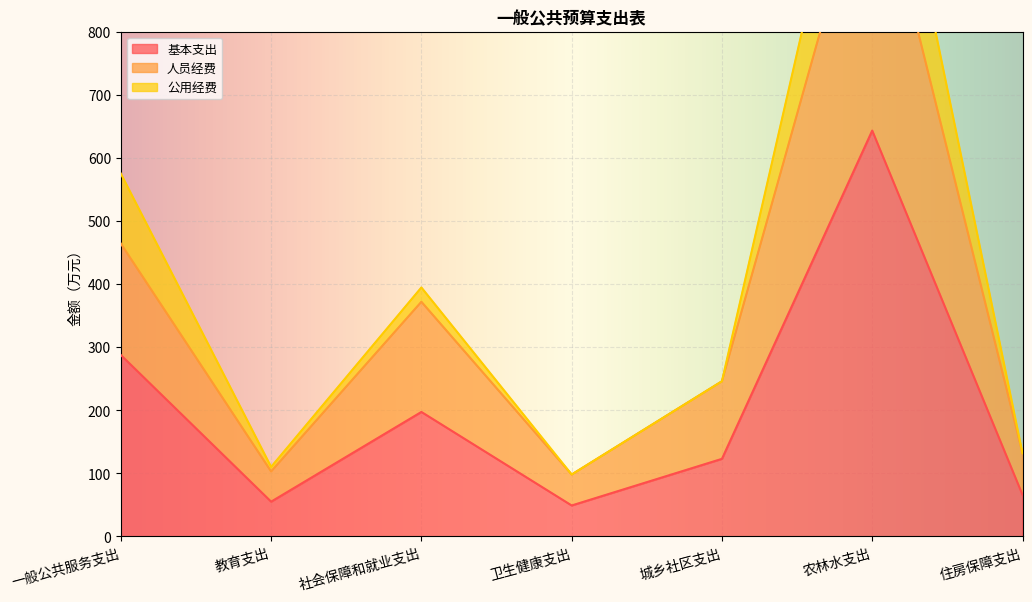

What is the label of the 4th point from the left?

卫生健康支出